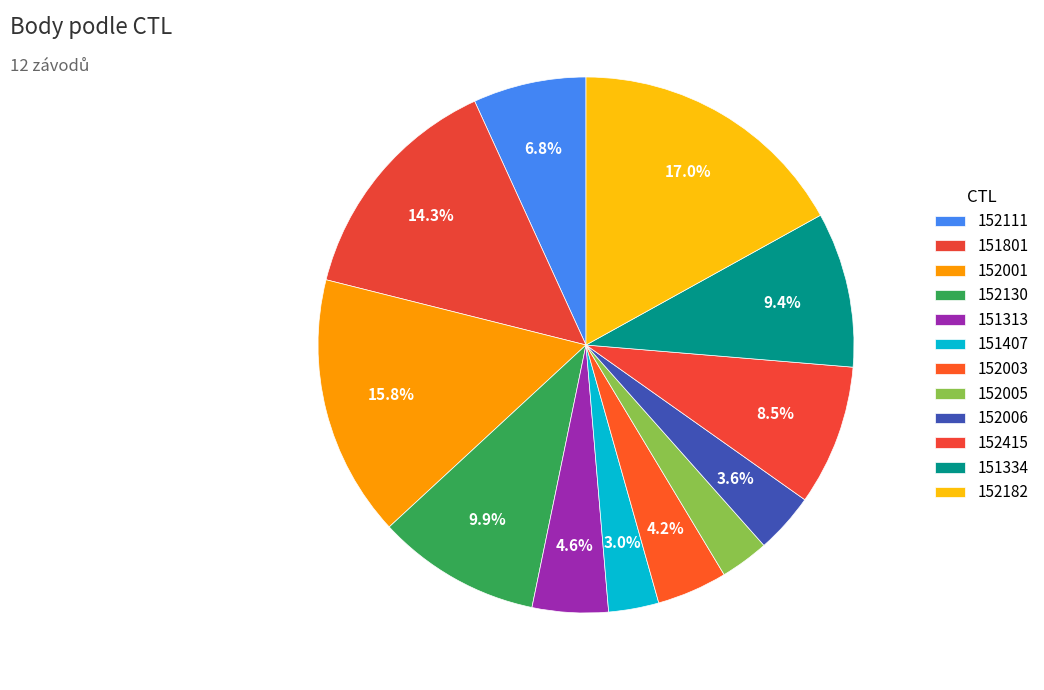

Is it true that 152006 is 9% of the pie?

False